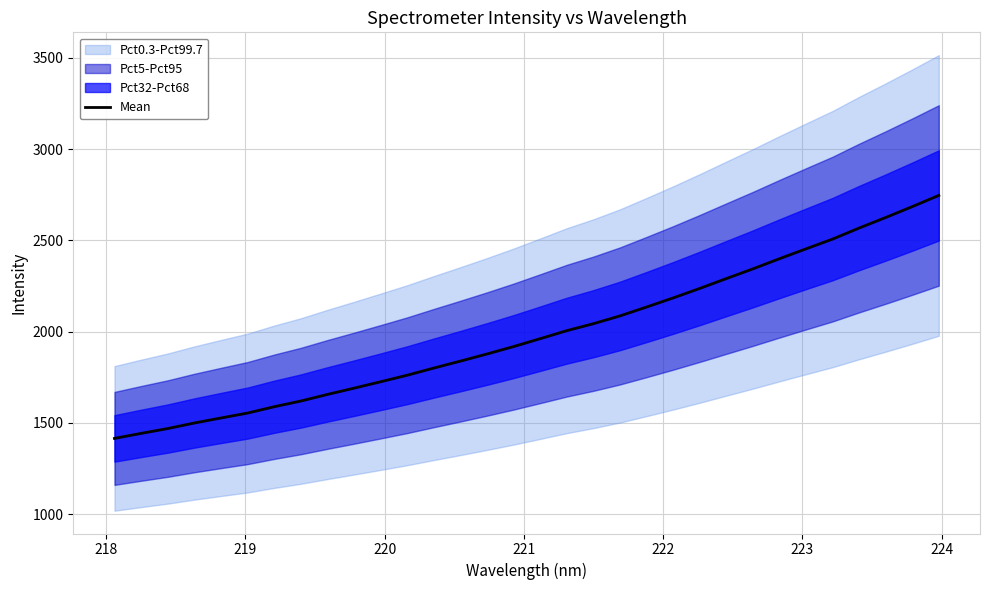

True or false: there are more than 2 points higher than both neighbors.

False